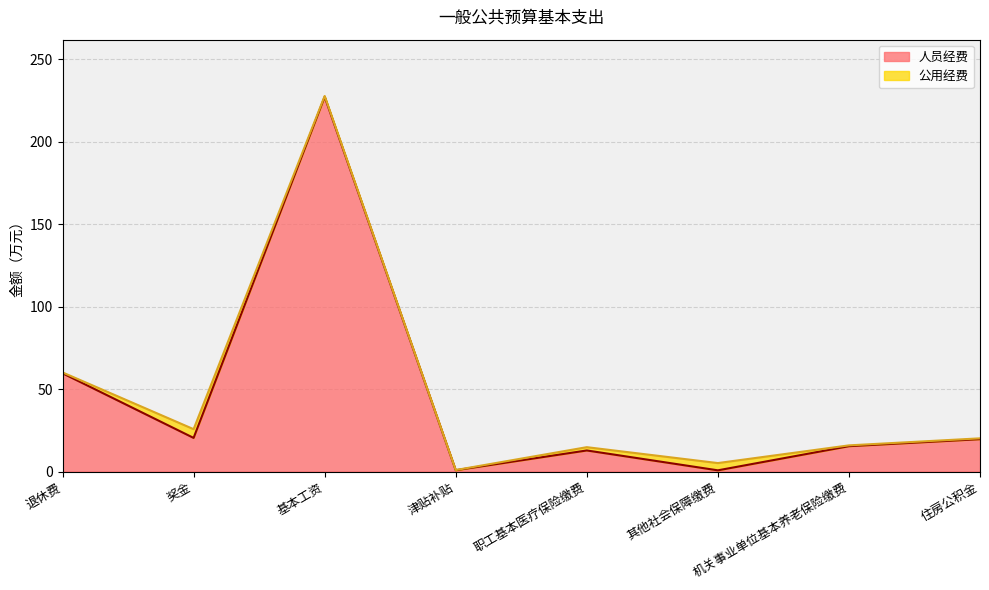

What is the label of the 1st point from the left?

退休费